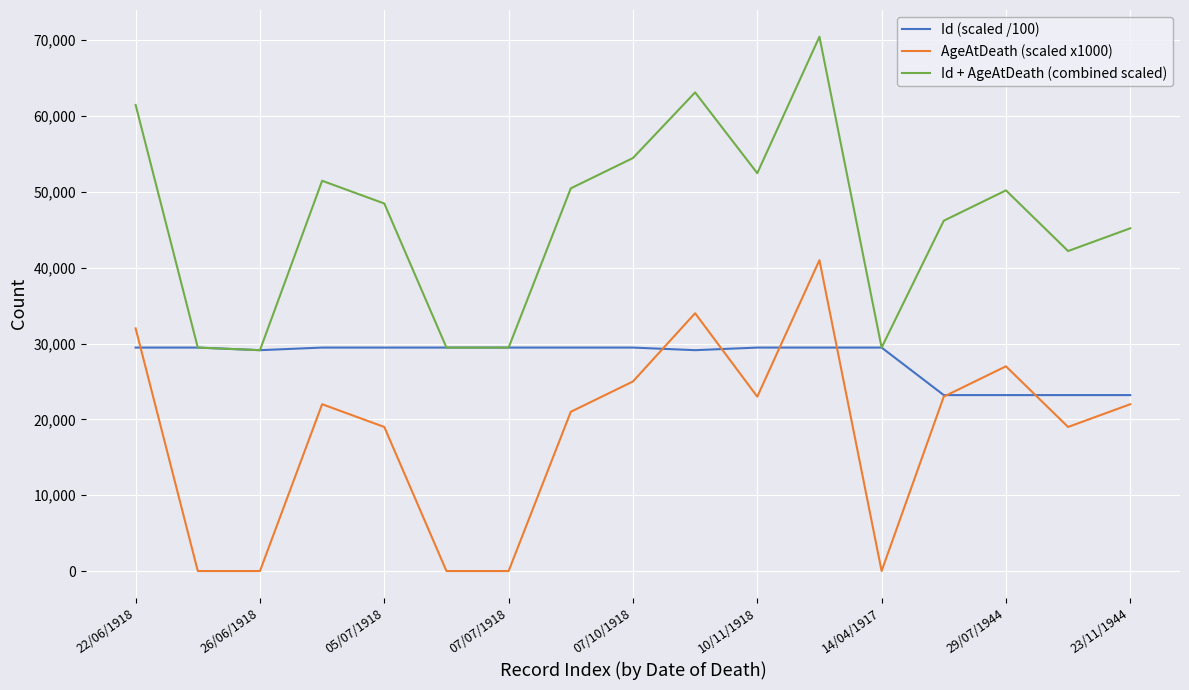

How many lines are shown in the chart?

3